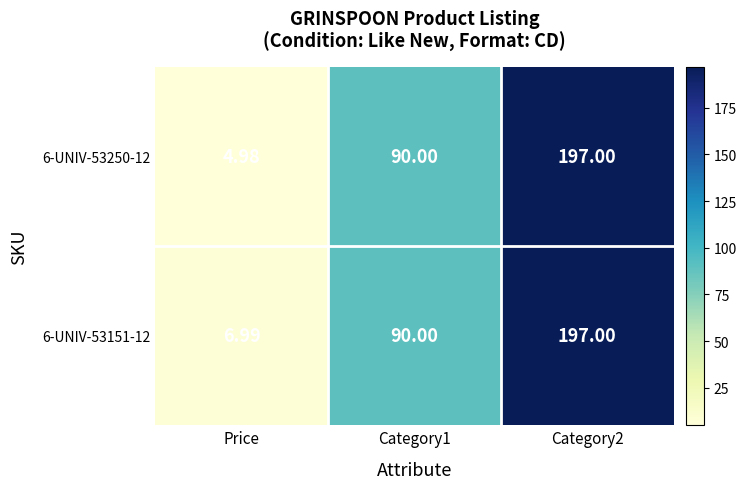

Which label corresponds to the smallest value in the chart?

Price